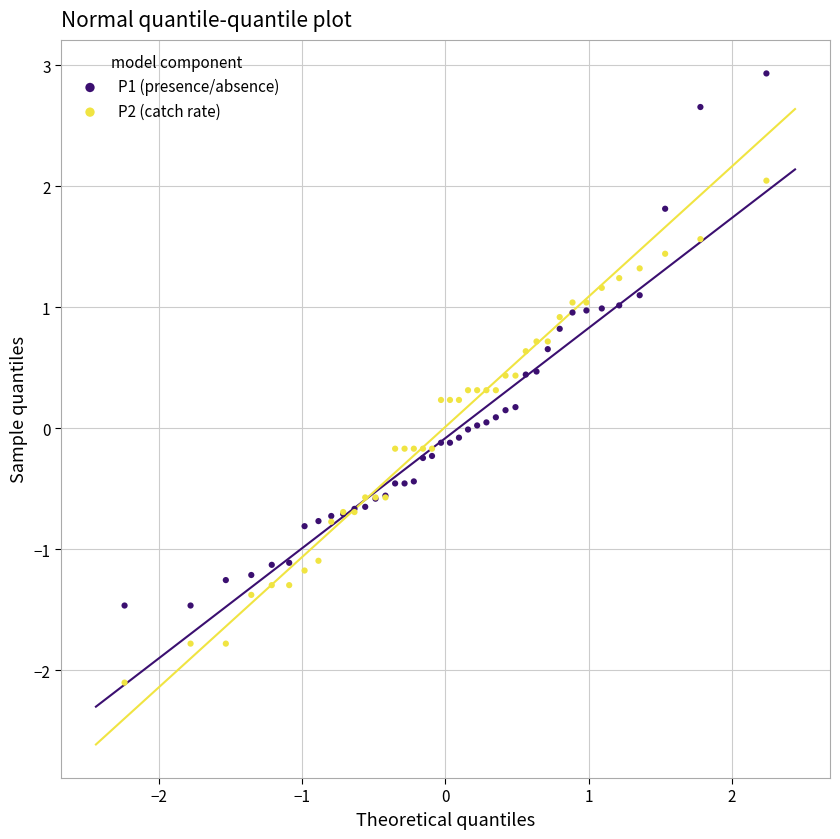

What is the X range (max minus min) for the scatter plot?

4.5